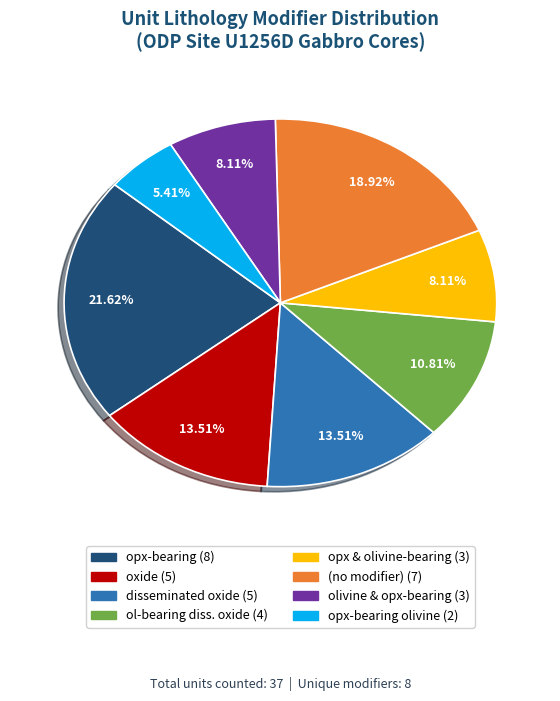

To the nearest percent, what is the average slice percentage?

12%